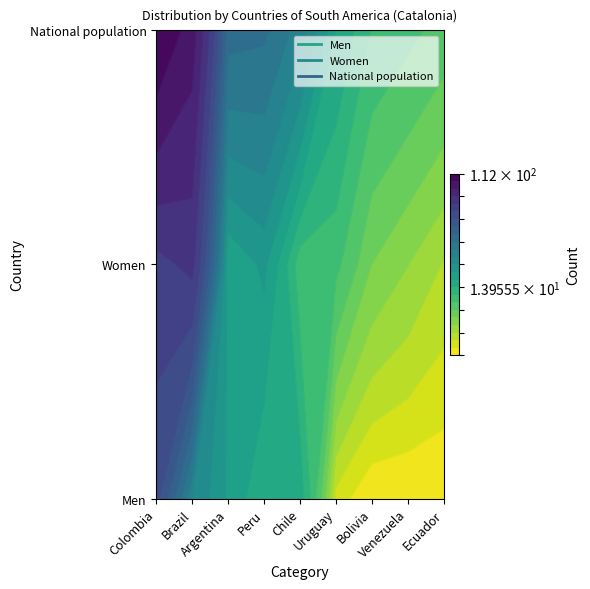

How many data points in Men are above 14?

4